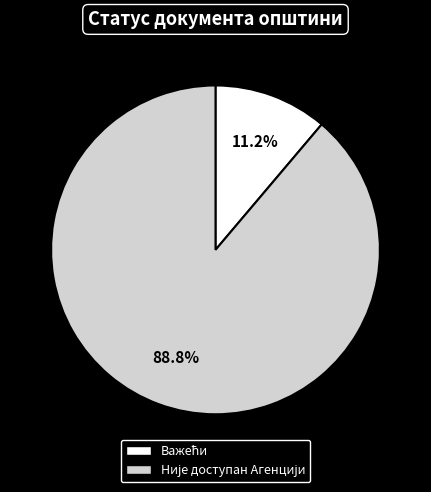

Is there any slice that represents more than half of the pie?

Yes